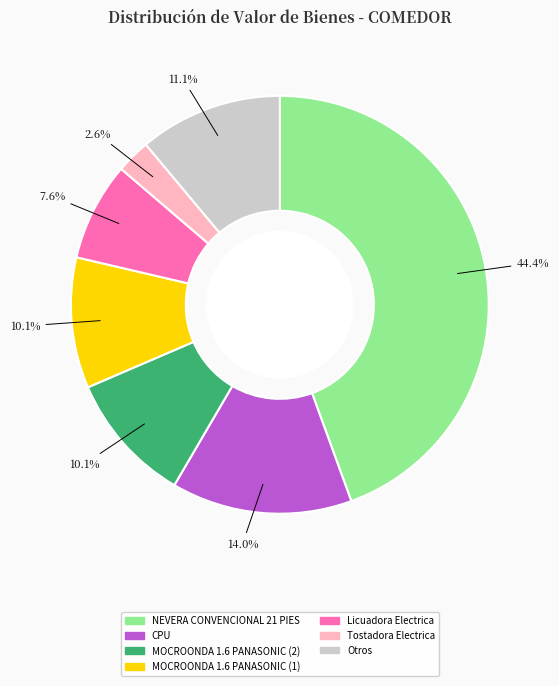

Is there any slice that represents more than half of the pie?

No